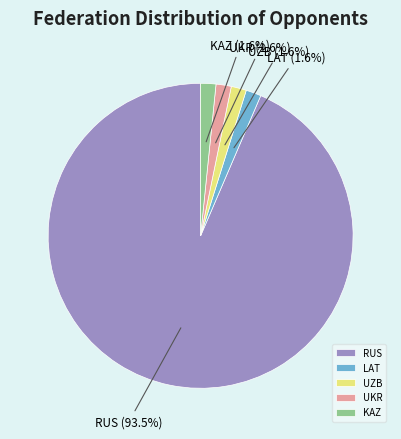

Which has a higher value, UZB or RUS?

RUS